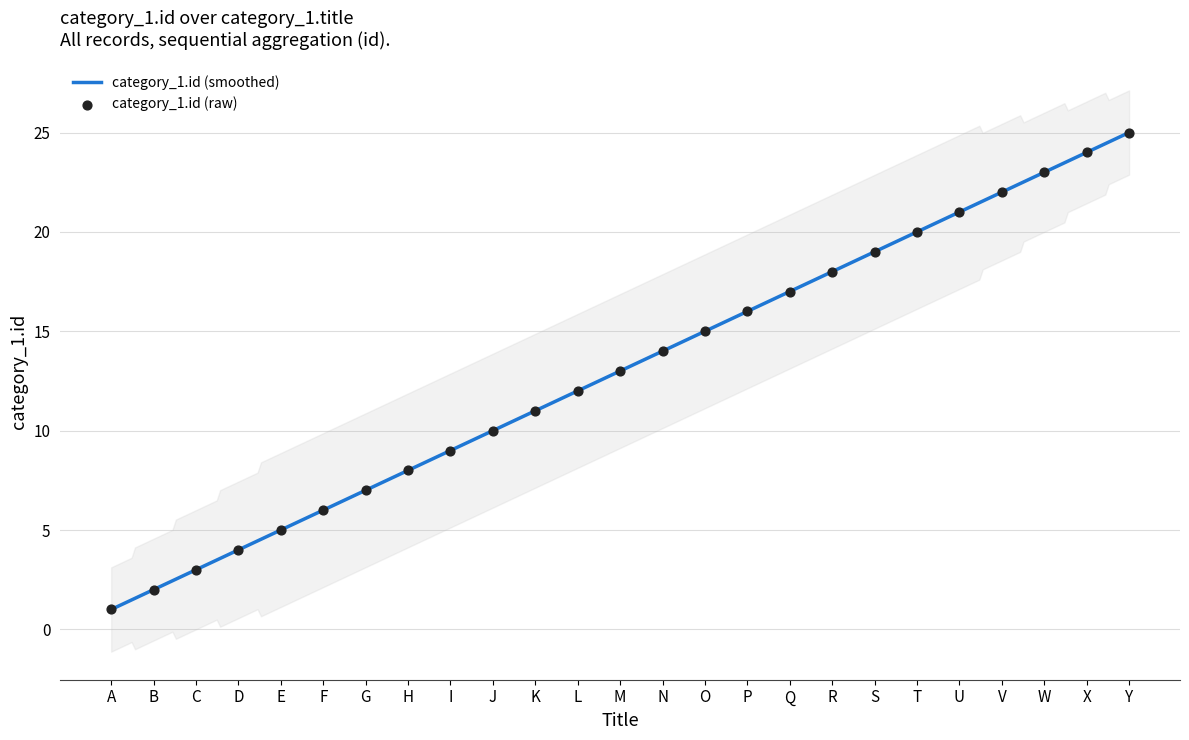

What is the change in value from H to I?

+1